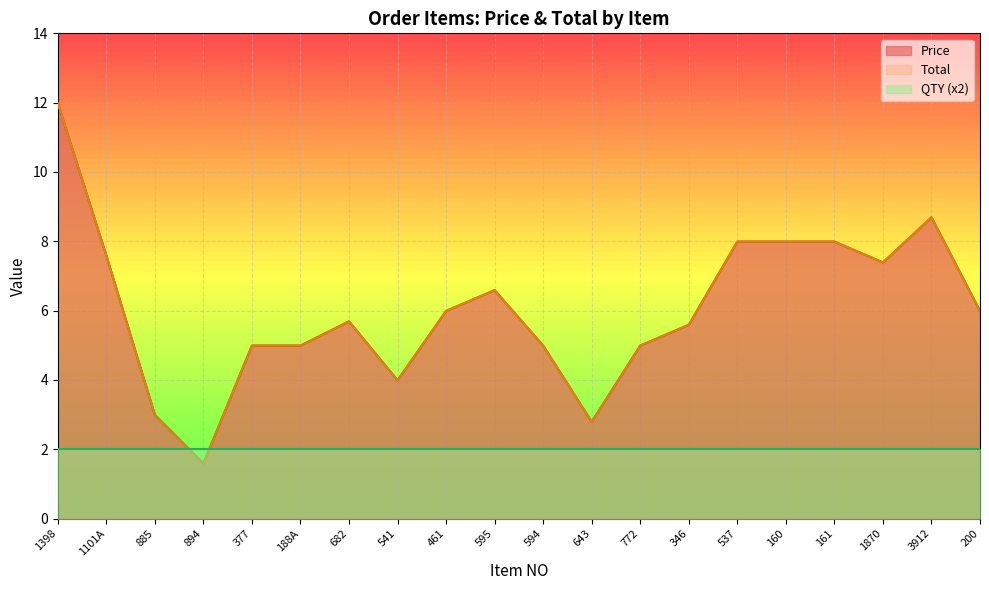

Which category has the lowest value in the Price series?

894